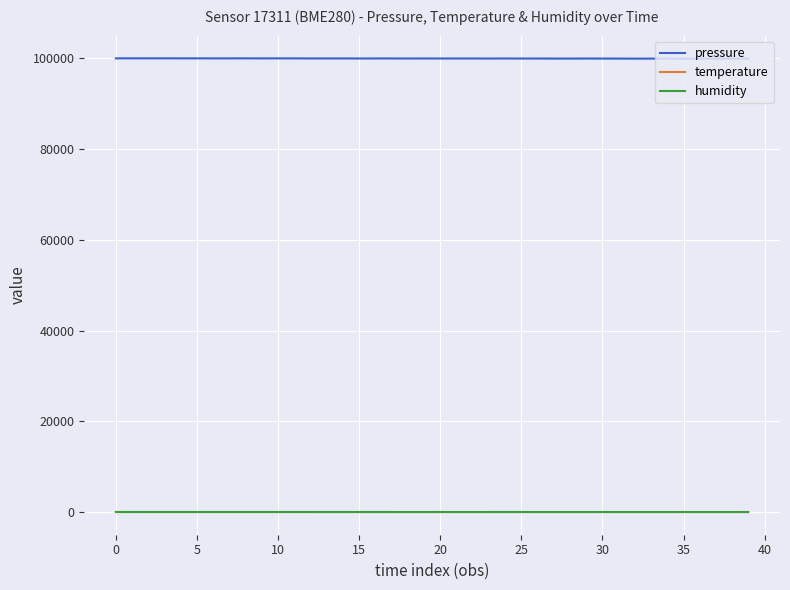

Which series has the largest total across all categories?

pressure